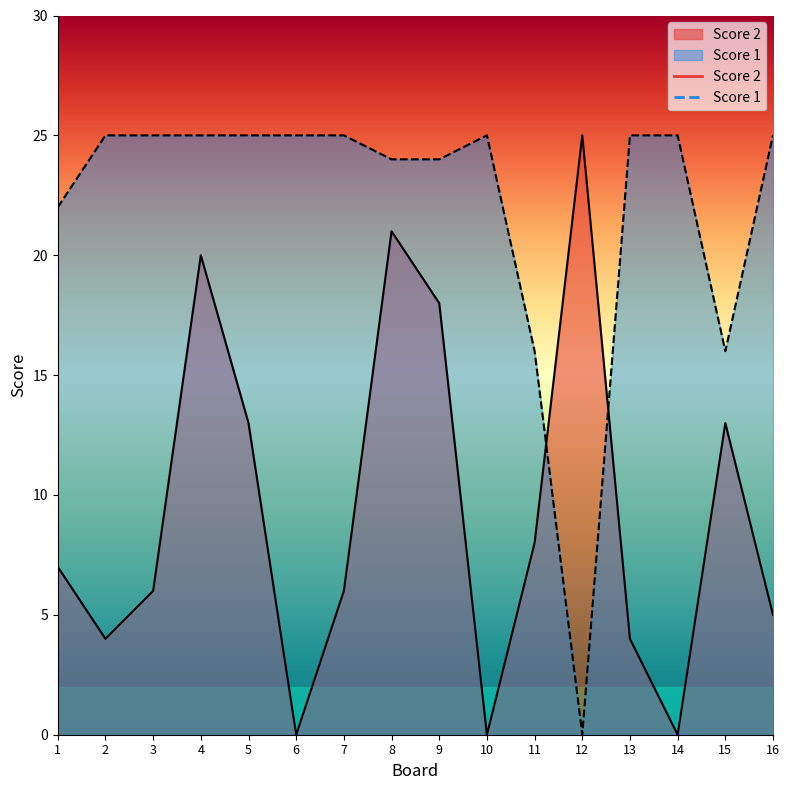

How many values in Score 2 are above zero?

13